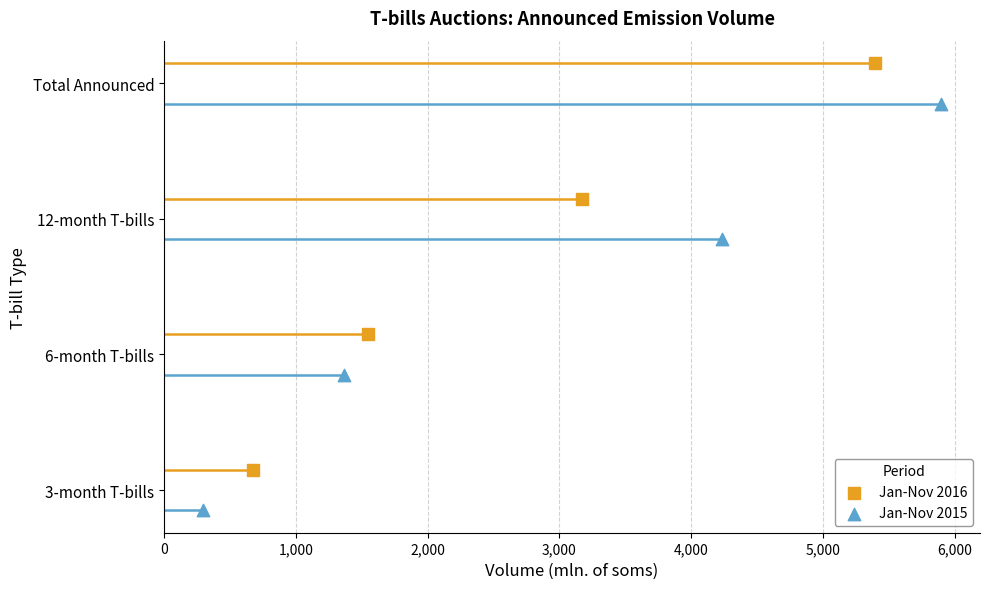

What are all the series names shown in the legend?

Jan-Nov 2016, Jan-Nov 2015